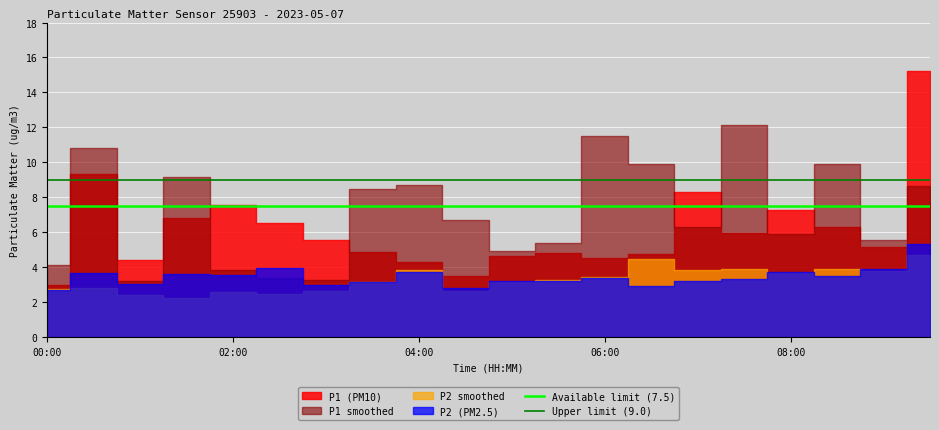

The value of Upper limit (9.0) at 04:00 is 15.6. True or false?

False